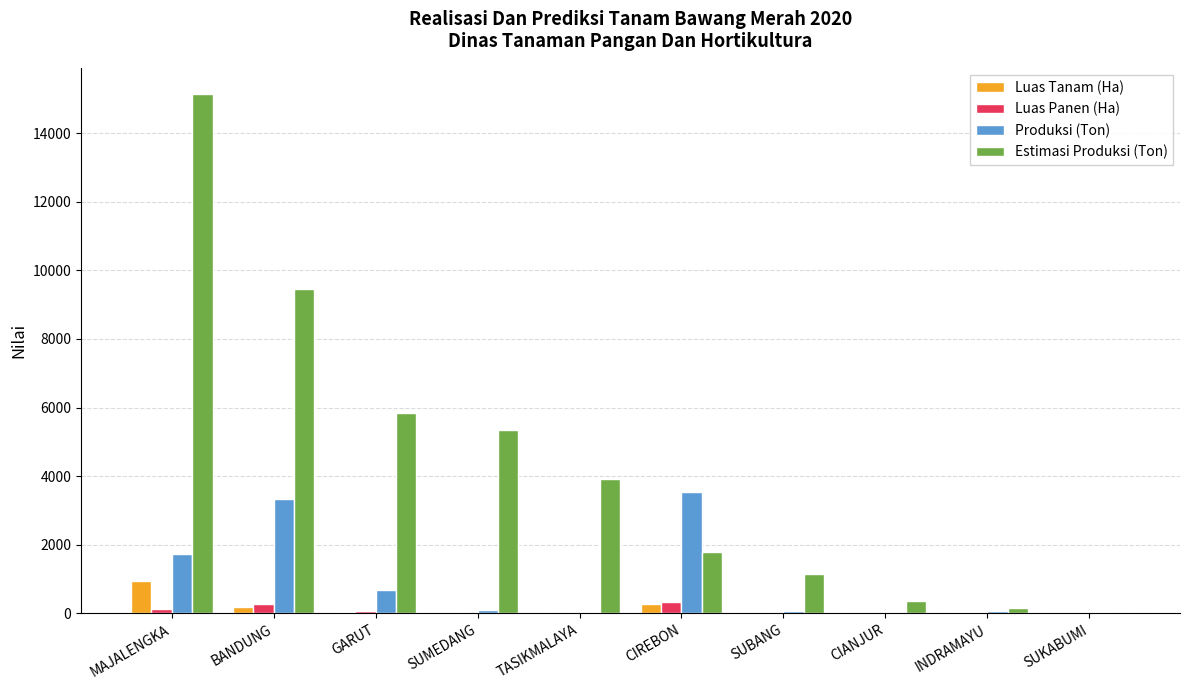

At which category is the sum across all series the highest?

MAJALENGKA